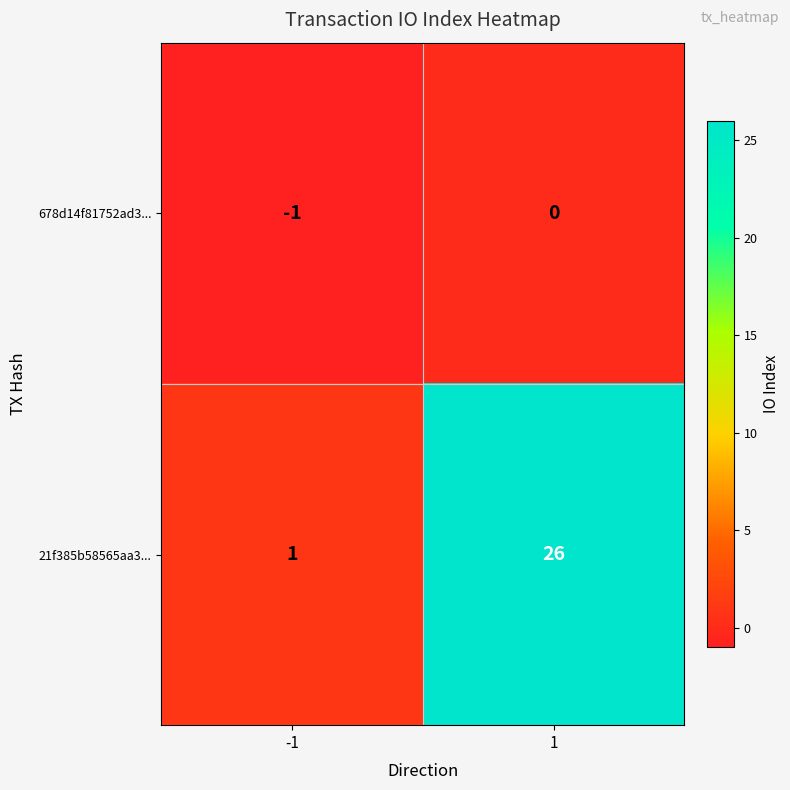

Rank the series at -1 from lowest to highest value.

678d14f81752ad3..., 21f385b58565aa3...